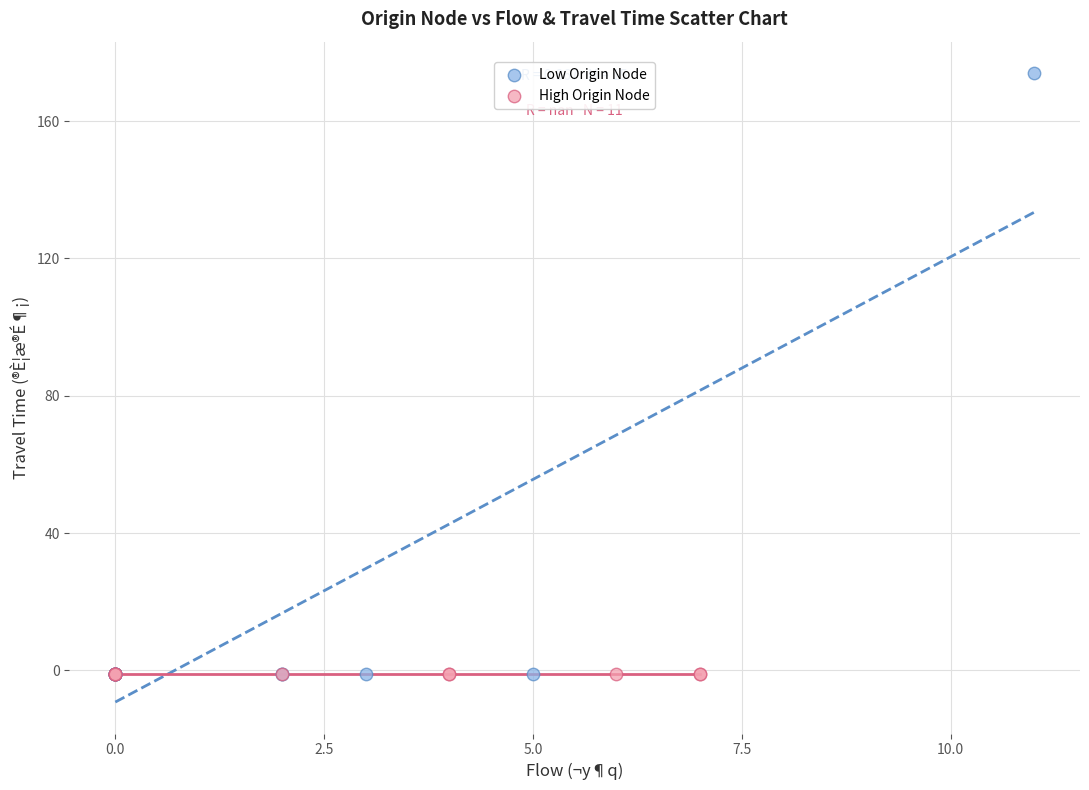

Which series reaches the maximum Y coordinate?

Low Origin Node